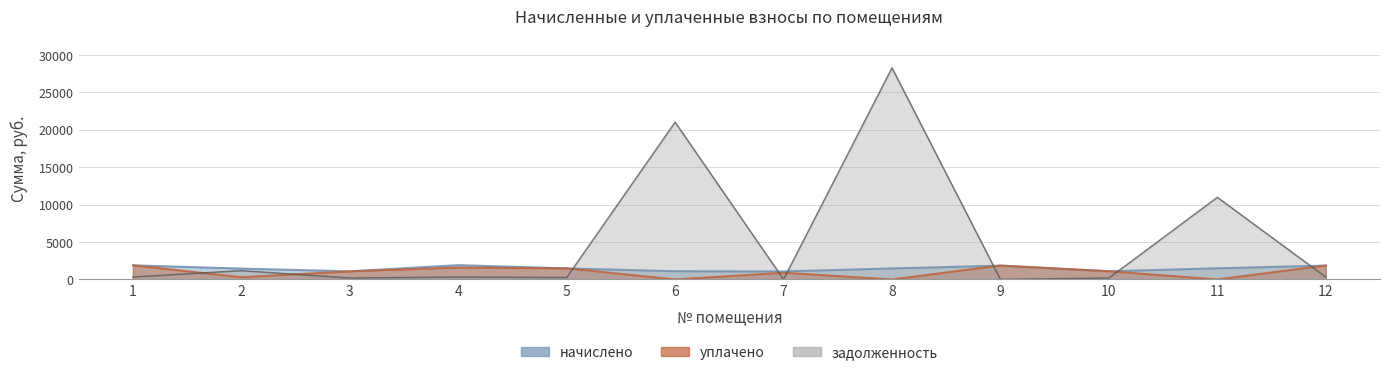

Which series has the largest range (max minus min)?

задолженность